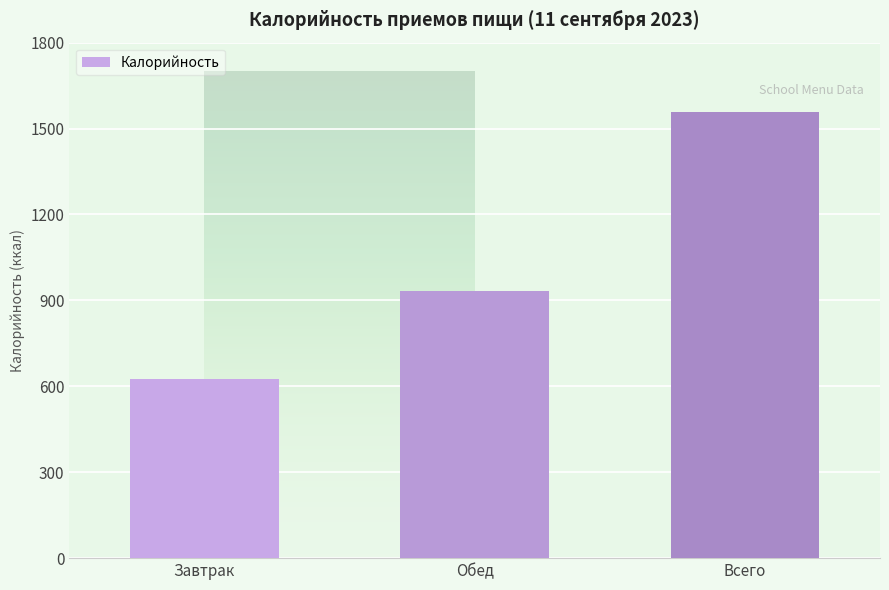

List the labels in order of value, largest first.

Всего, Обед, Завтрак